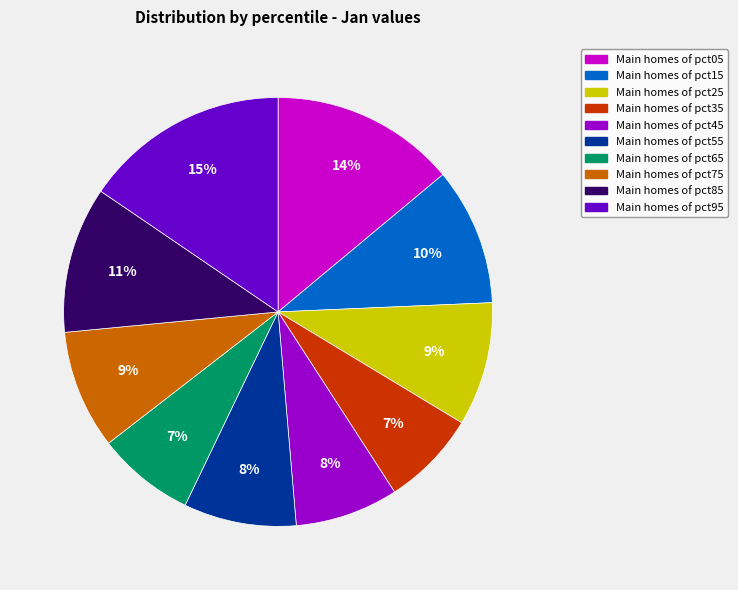

Is there a majority slice in this chart?

No